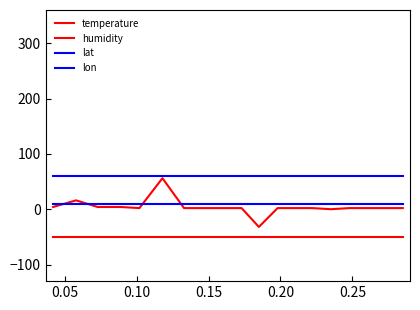

How many lines are shown in the chart?

4